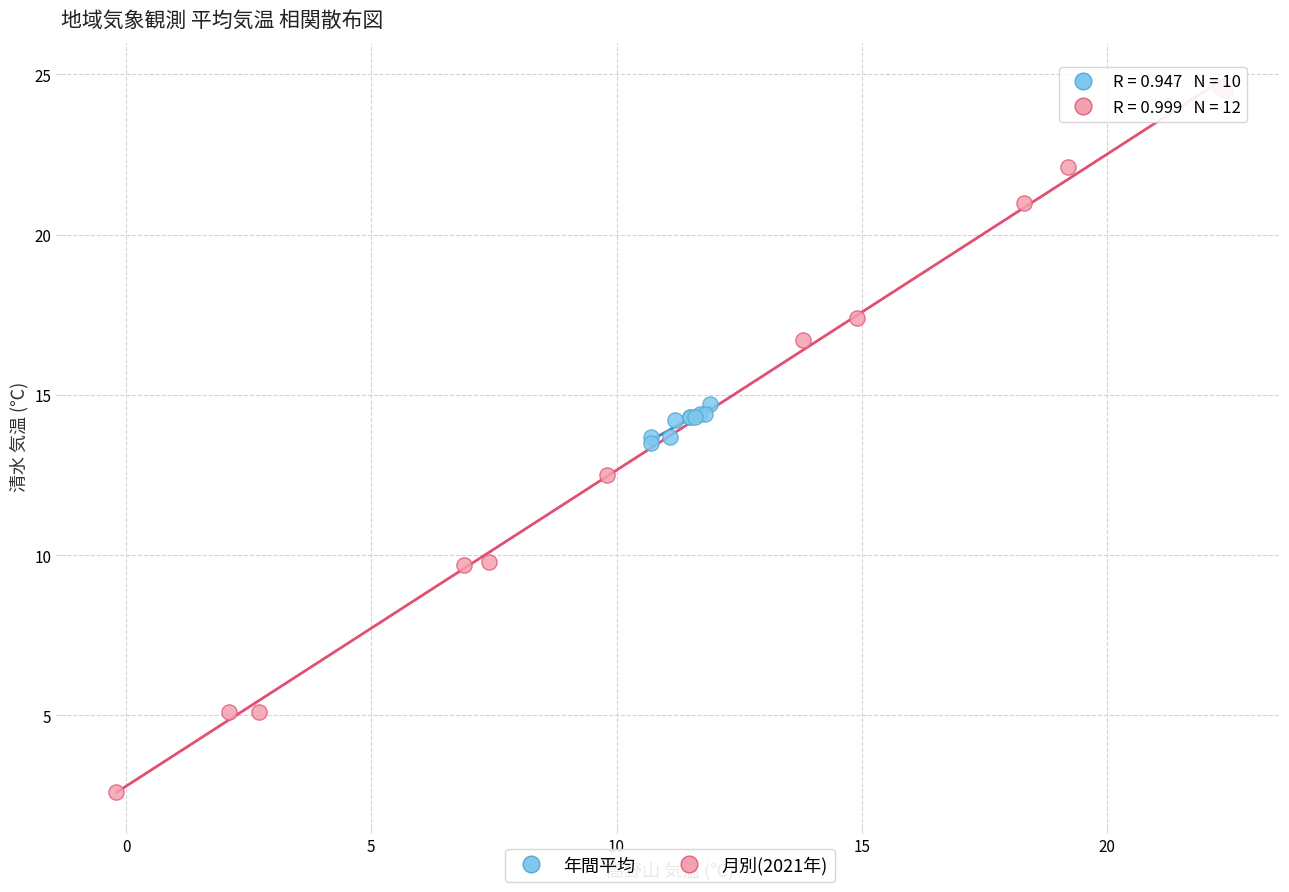

Which series reaches the minimum Y coordinate?

月別(2021年)